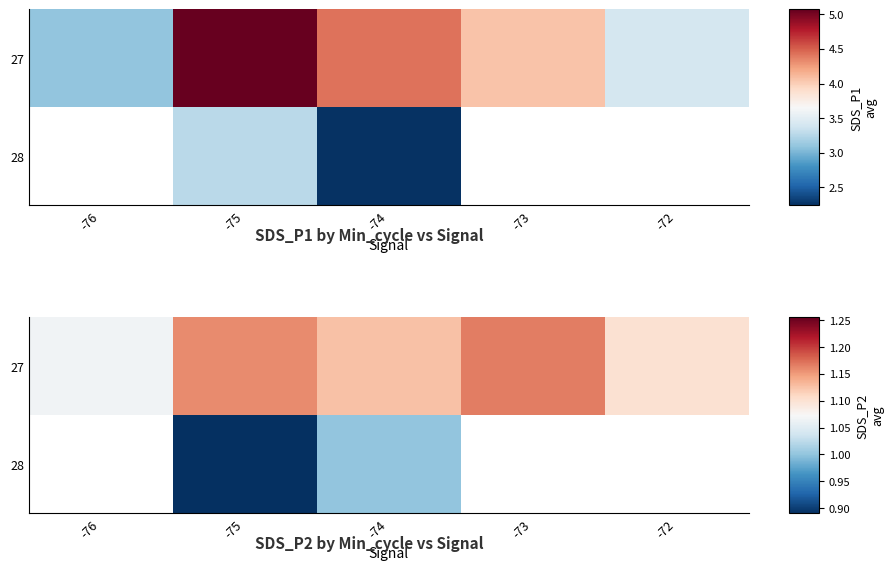

List the labels in order of 28 value, largest first.

-74, -73, -72, -76, -75